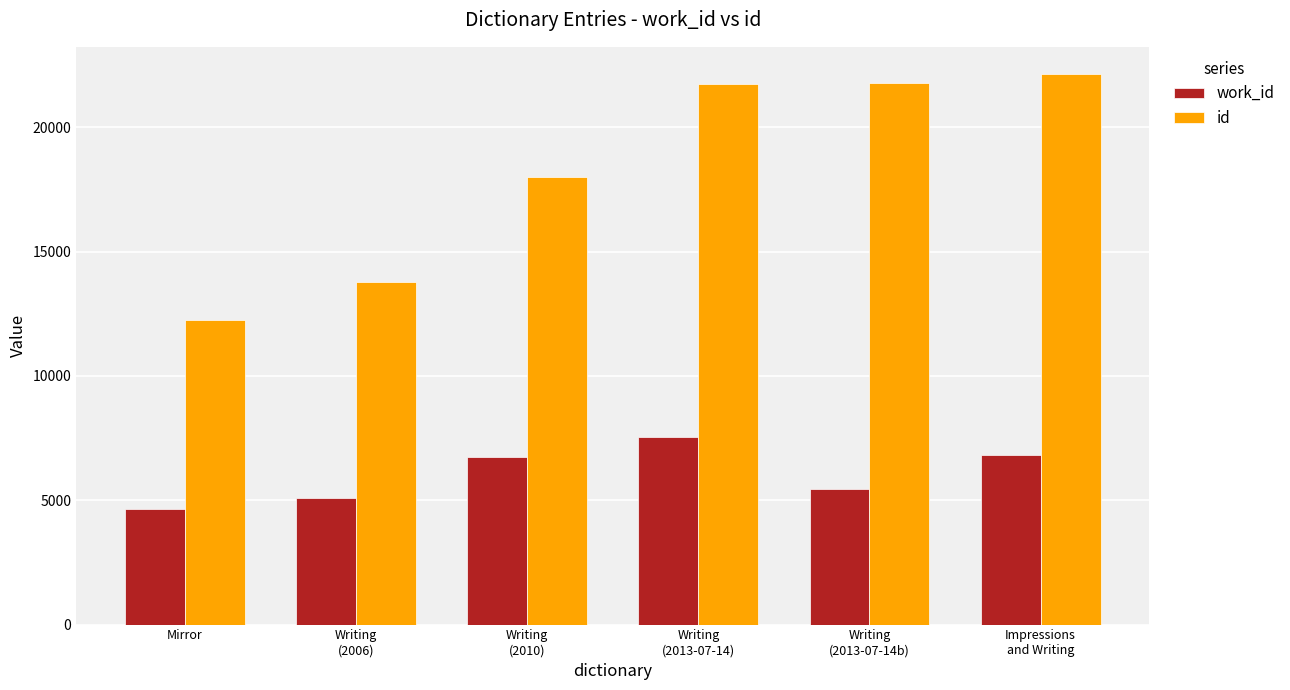

What is the difference between the maximum and minimum values in the id series?

9876